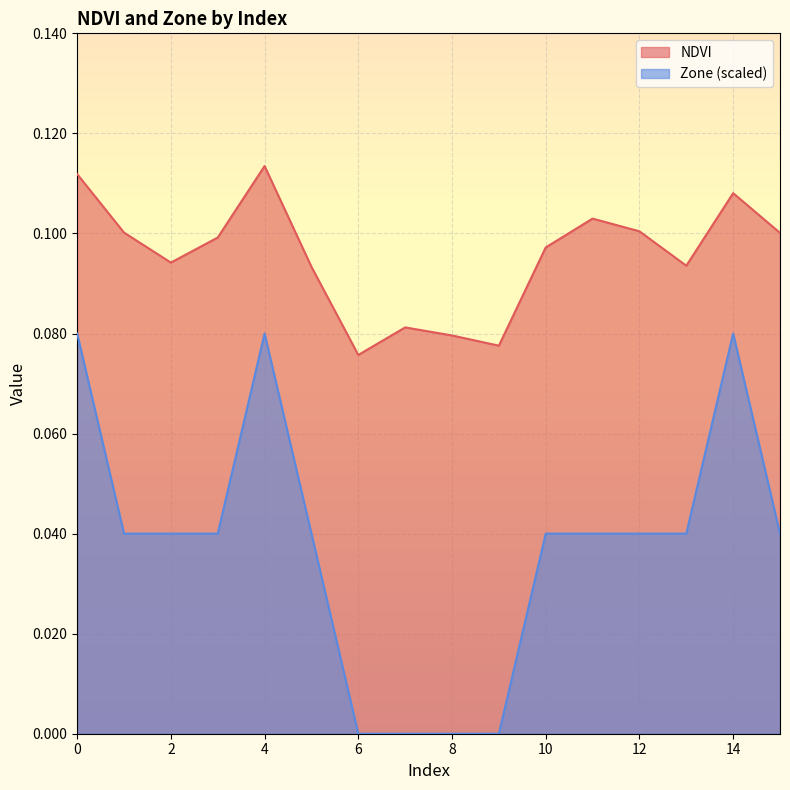

Rank the series by their average value, from lowest to highest.

Zone (scaled), NDVI